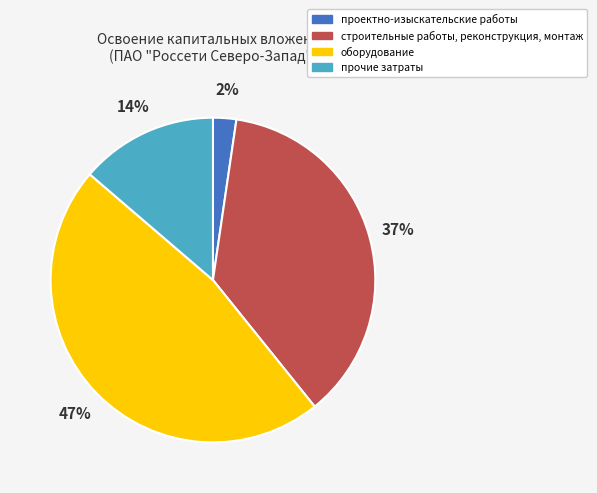

How many segments does this pie chart have?

4